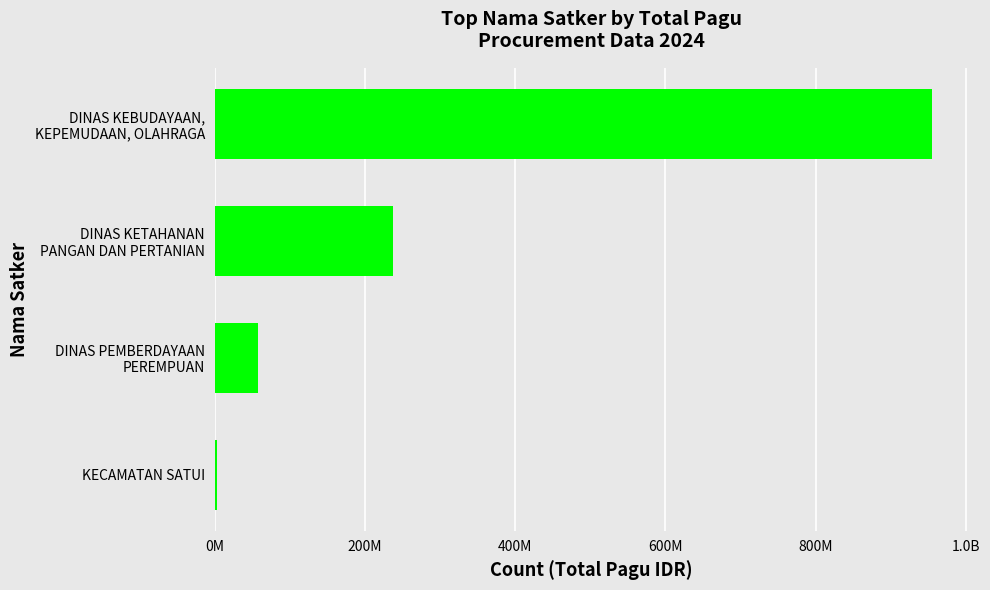

Are the bars horizontal?

Yes